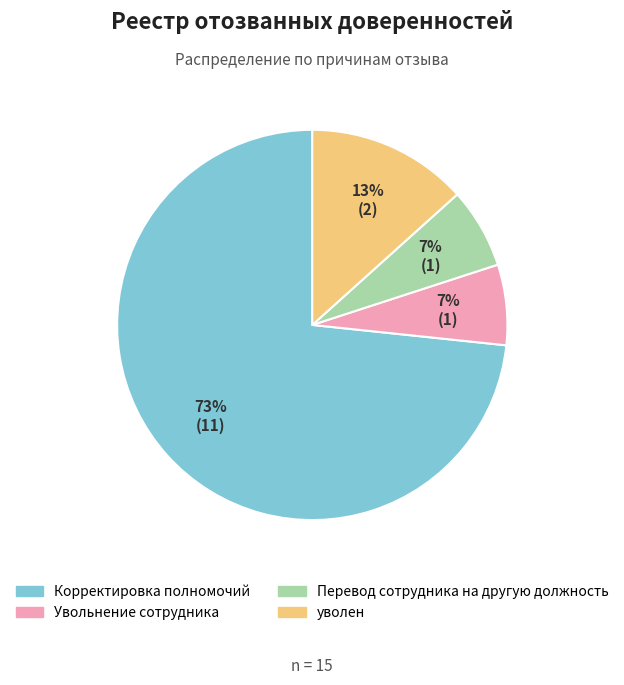

Do уволен and Увольнение сотрудника together represent more than half of the pie?

No